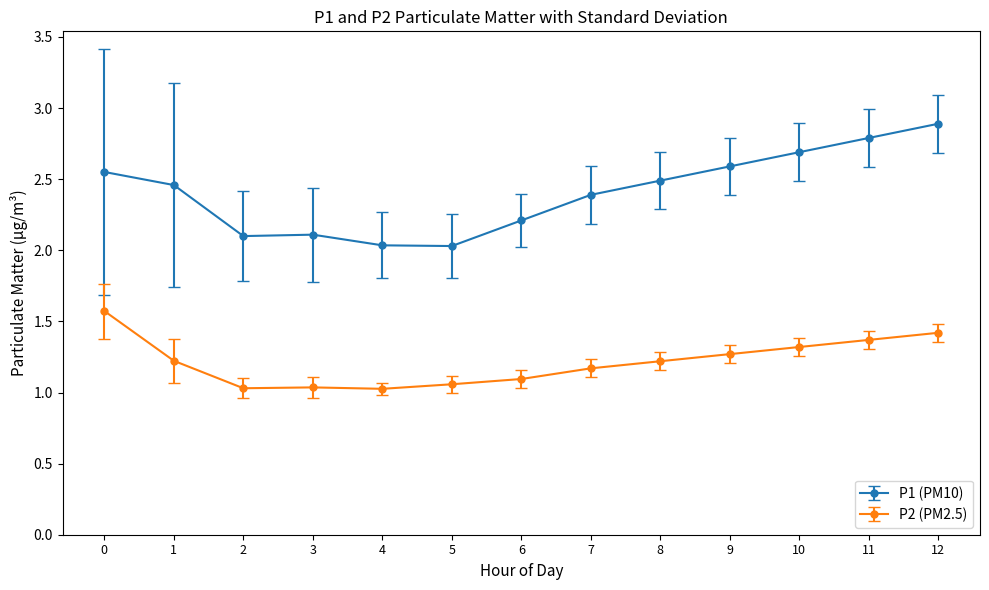

Which series has the widest spread of values?

P1 (PM10)